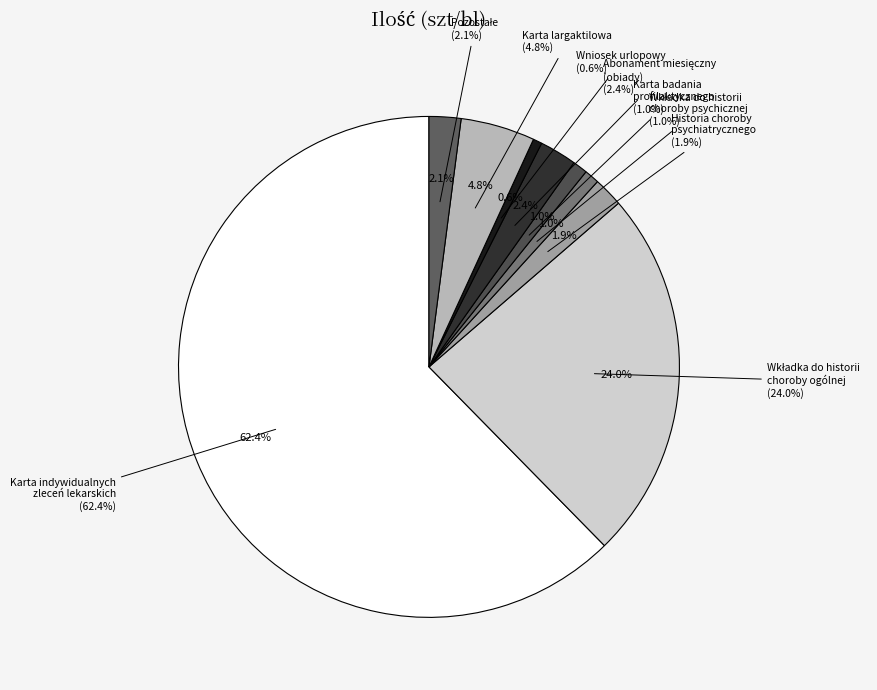

Does any single category account for the majority?

Yes